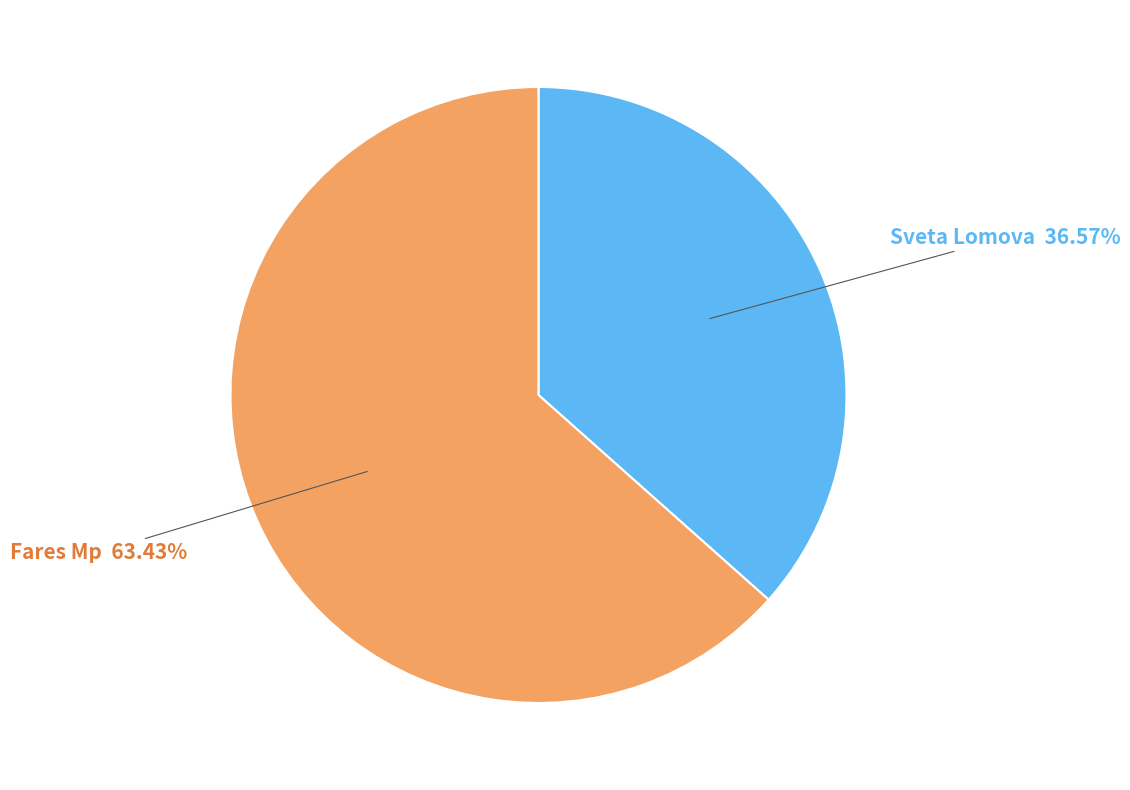

Rank the categories by value from lowest to highest.

Sveta Lomova, Fares Mp